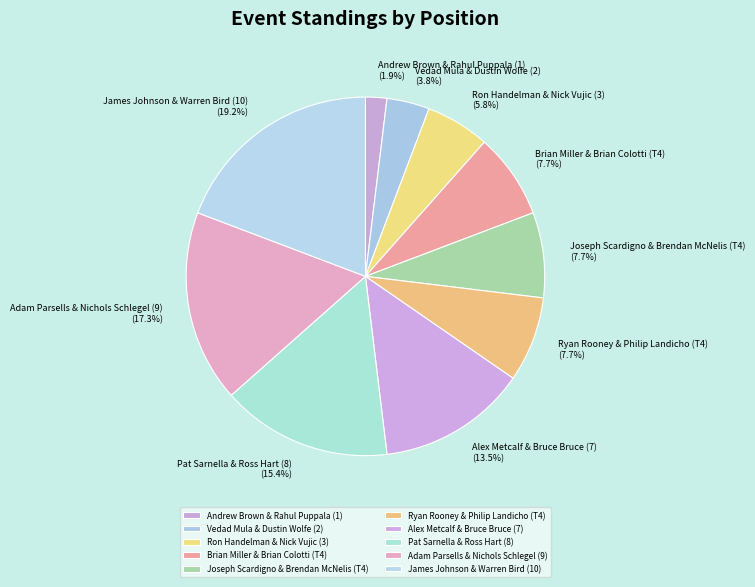

Does any single category account for the majority?

No